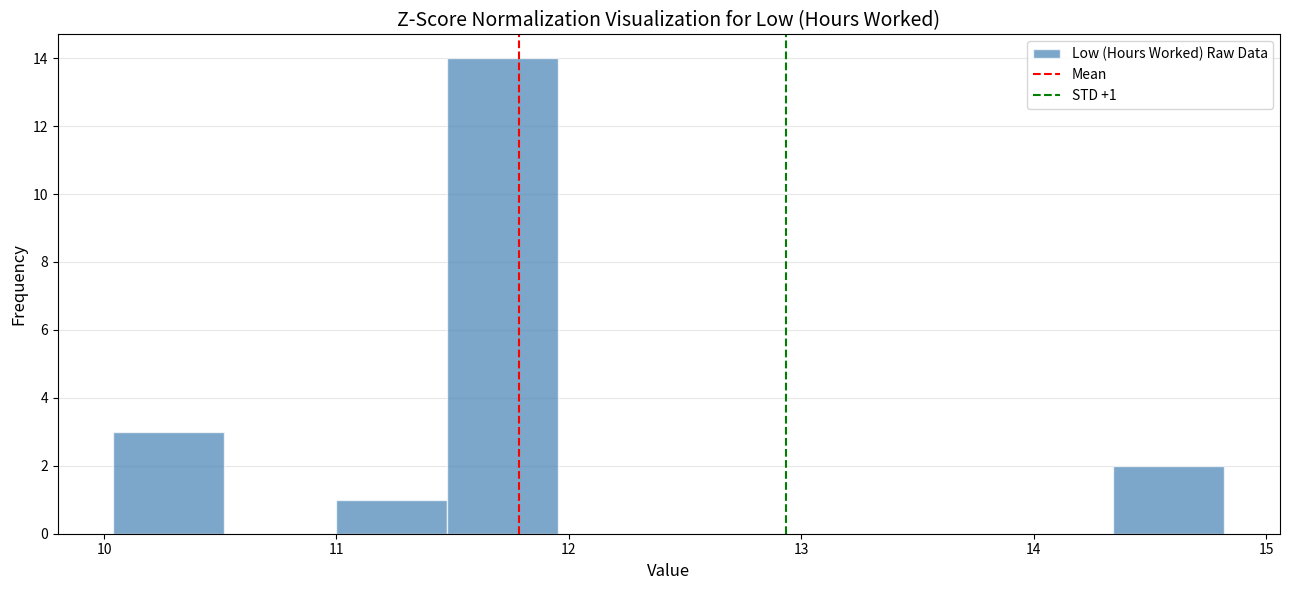

Which range on the x-axis has the tallest bar?

11.5 to 12.0